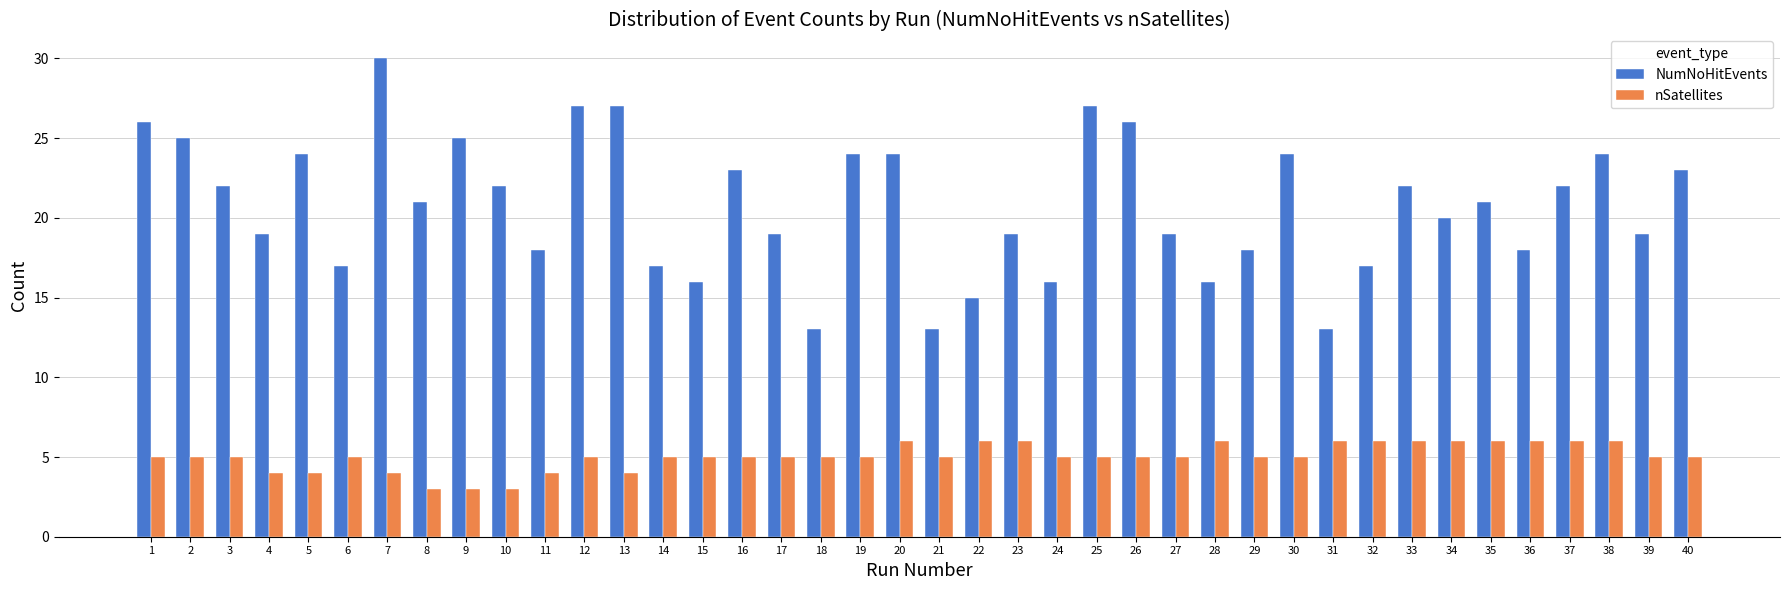

What is the total value across all series at 15?

21